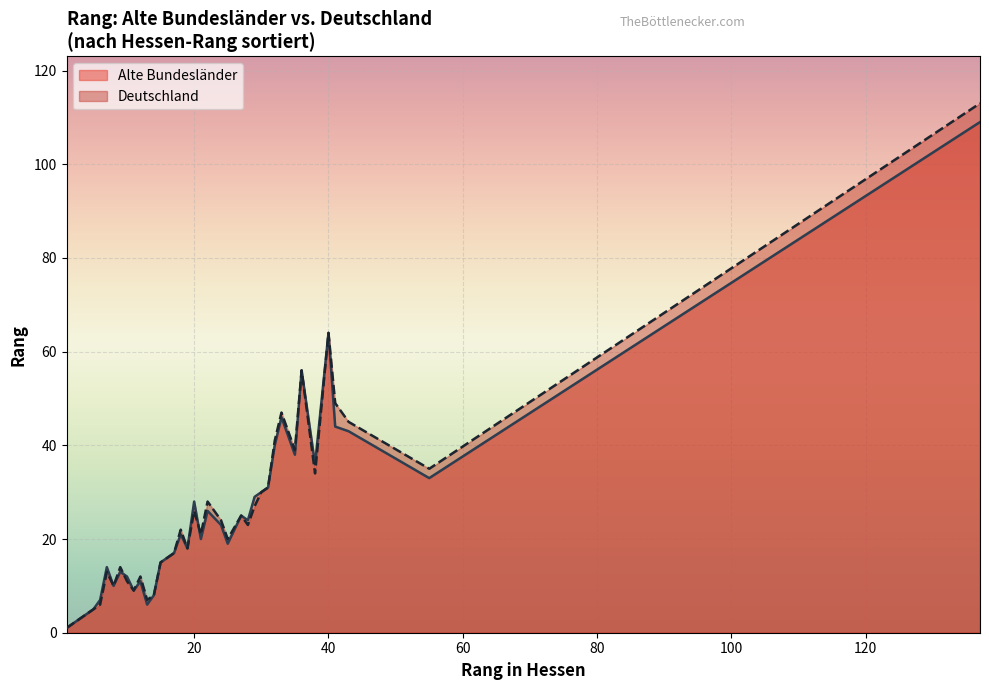

List the series in order of their overall mean, lowest first.

Alte Bundesländer, Deutschland